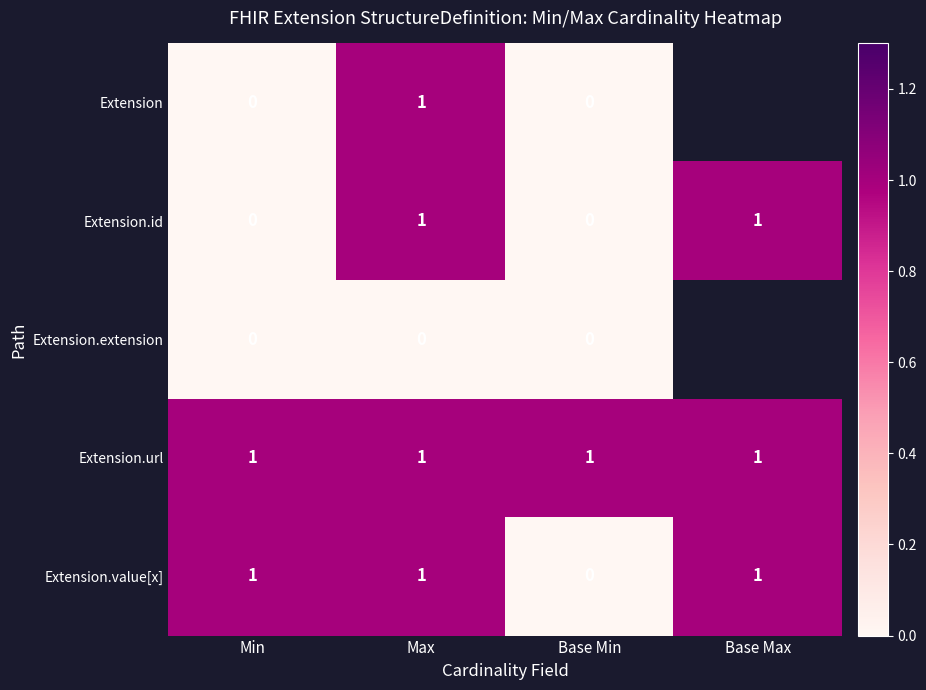

The Extension.value[x] series shows 2 at Min. True or false?

False